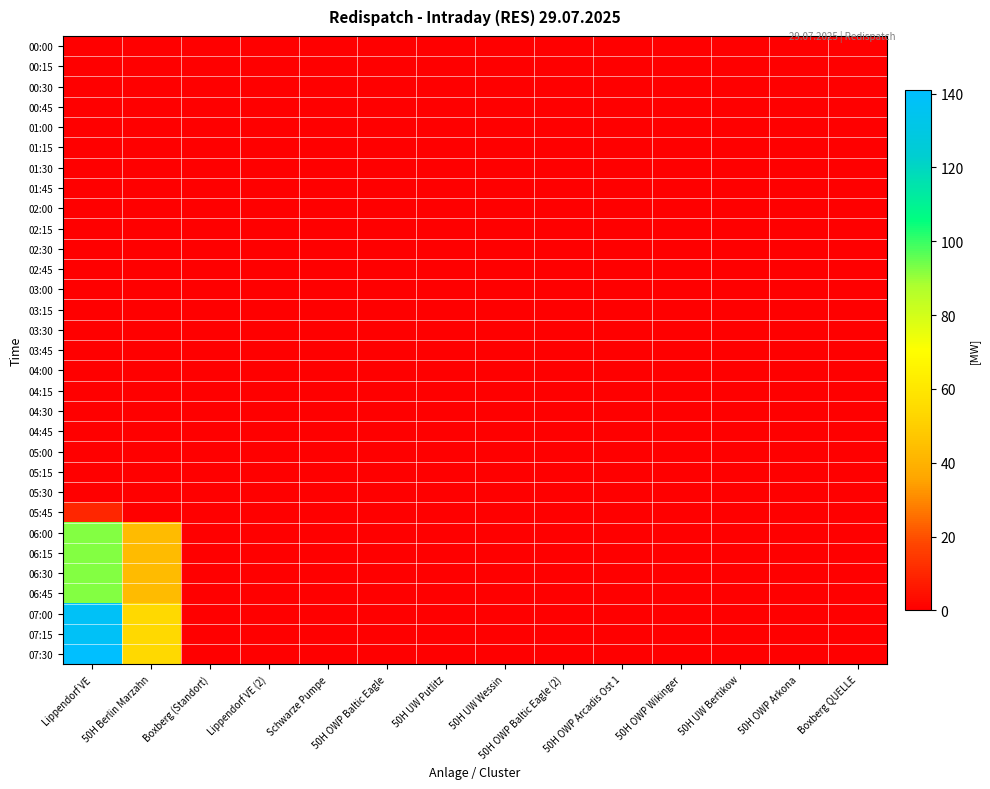

Reading left to right, list all the values displayed in this chart.

00:00: Lippendorf VE=0	50H Berlin Marzahn=0	Boxberg (Standort)=0	Lippendorf VE (2)=0	Schwarze Pumpe=0	50H OWP Baltic Eagle=0	50H UW Putlitz=0	50H UW Wessin=0	50H OWP Baltic Eagle (2)=0	50H OWP Arcadis Ost 1=0	50H OWP Wikinger=0	50H UW Bertikow=0	50H OWP Arkona=0	Boxberg QUELLE=0
00:15: Lippendorf VE=0	50H Berlin Marzahn=0	Boxberg (Standort)=0	Lippendorf VE (2)=0	Schwarze Pumpe=0	50H OWP Baltic Eagle=0	50H UW Putlitz=0	50H UW Wessin=0	50H OWP Baltic Eagle (2)=0	50H OWP Arcadis Ost 1=0	50H OWP Wikinger=0	50H UW Bertikow=0	50H OWP Arkona=0	Boxberg QUELLE=0
00:30: Lippendorf VE=0	50H Berlin Marzahn=0	Boxberg (Standort)=0	Lippendorf VE (2)=0	Schwarze Pumpe=0	50H OWP Baltic Eagle=0	50H UW Putlitz=0	50H UW Wessin=0	50H OWP Baltic Eagle (2)=0	50H OWP Arcadis Ost 1=0	50H OWP Wikinger=0	50H UW Bertikow=0	50H OWP Arkona=0	Boxberg QUELLE=0
00:45: Lippendorf VE=0	50H Berlin Marzahn=0	Boxberg (Standort)=0	Lippendorf VE (2)=0	Schwarze Pumpe=0	50H OWP Baltic Eagle=0	50H UW Putlitz=0	50H UW Wessin=0	50H OWP Baltic Eagle (2)=0	50H OWP Arcadis Ost 1=0	50H OWP Wikinger=0	50H UW Bertikow=0	50H OWP Arkona=0	Boxberg QUELLE=0
01:00: Lippendorf VE=0	50H Berlin Marzahn=0	Boxberg (Standort)=0	Lippendorf VE (2)=0	Schwarze Pumpe=0	50H OWP Baltic Eagle=0	50H UW Putlitz=0	50H UW Wessin=0	50H OWP Baltic Eagle (2)=0	50H OWP Arcadis Ost 1=0	50H OWP Wikinger=0	50H UW Bertikow=0	50H OWP Arkona=0	Boxberg QUELLE=0
01:15: Lippendorf VE=0	50H Berlin Marzahn=0	Boxberg (Standort)=0	Lippendorf VE (2)=0	Schwarze Pumpe=0	50H OWP Baltic Eagle=0	50H UW Putlitz=0	50H UW Wessin=0	50H OWP Baltic Eagle (2)=0	50H OWP Arcadis Ost 1=0	50H OWP Wikinger=0	50H UW Bertikow=0	50H OWP Arkona=0	Boxberg QUELLE=0
01:30: Lippendorf VE=0	50H Berlin Marzahn=0	Boxberg (Standort)=0	Lippendorf VE (2)=0	Schwarze Pumpe=0	50H OWP Baltic Eagle=0	50H UW Putlitz=0	50H UW Wessin=0	50H OWP Baltic Eagle (2)=0	50H OWP Arcadis Ost 1=0	50H OWP Wikinger=0	50H UW Bertikow=0	50H OWP Arkona=0	Boxberg QUELLE=0
01:45: Lippendorf VE=0	50H Berlin Marzahn=0	Boxberg (Standort)=0	Lippendorf VE (2)=0	Schwarze Pumpe=0	50H OWP Baltic Eagle=0	50H UW Putlitz=0	50H UW Wessin=0	50H OWP Baltic Eagle (2)=0	50H OWP Arcadis Ost 1=0	50H OWP Wikinger=0	50H UW Bertikow=0	50H OWP Arkona=0	Boxberg QUELLE=0
02:00: Lippendorf VE=0	50H Berlin Marzahn=0	Boxberg (Standort)=0	Lippendorf VE (2)=0	Schwarze Pumpe=0	50H OWP Baltic Eagle=0	50H UW Putlitz=0	50H UW Wessin=0	50H OWP Baltic Eagle (2)=0	50H OWP Arcadis Ost 1=0	50H OWP Wikinger=0	50H UW Bertikow=0	50H OWP Arkona=0	Boxberg QUELLE=0
02:15: Lippendorf VE=0	50H Berlin Marzahn=0	Boxberg (Standort)=0	Lippendorf VE (2)=0	Schwarze Pumpe=0	50H OWP Baltic Eagle=0	50H UW Putlitz=0	50H UW Wessin=0	50H OWP Baltic Eagle (2)=0	50H OWP Arcadis Ost 1=0	50H OWP Wikinger=0	50H UW Bertikow=0	50H OWP Arkona=0	Boxberg QUELLE=0
02:30: Lippendorf VE=0	50H Berlin Marzahn=0	Boxberg (Standort)=0	Lippendorf VE (2)=0	Schwarze Pumpe=0	50H OWP Baltic Eagle=0	50H UW Putlitz=0	50H UW Wessin=0	50H OWP Baltic Eagle (2)=0	50H OWP Arcadis Ost 1=0	50H OWP Wikinger=0	50H UW Bertikow=0	50H OWP Arkona=0	Boxberg QUELLE=0
02:45: Lippendorf VE=0	50H Berlin Marzahn=0	Boxberg (Standort)=0	Lippendorf VE (2)=0	Schwarze Pumpe=0	50H OWP Baltic Eagle=0	50H UW Putlitz=0	50H UW Wessin=0	50H OWP Baltic Eagle (2)=0	50H OWP Arcadis Ost 1=0	50H OWP Wikinger=0	50H UW Bertikow=0	50H OWP Arkona=0	Boxberg QUELLE=0
03:00: Lippendorf VE=0	50H Berlin Marzahn=0	Boxberg (Standort)=0	Lippendorf VE (2)=0	Schwarze Pumpe=0	50H OWP Baltic Eagle=0	50H UW Putlitz=0	50H UW Wessin=0	50H OWP Baltic Eagle (2)=0	50H OWP Arcadis Ost 1=0	50H OWP Wikinger=0	50H UW Bertikow=0	50H OWP Arkona=0	Boxberg QUELLE=0
03:15: Lippendorf VE=0	50H Berlin Marzahn=0	Boxberg (Standort)=0	Lippendorf VE (2)=0	Schwarze Pumpe=0	50H OWP Baltic Eagle=0	50H UW Putlitz=0	50H UW Wessin=0	50H OWP Baltic Eagle (2)=0	50H OWP Arcadis Ost 1=0	50H OWP Wikinger=0	50H UW Bertikow=0	50H OWP Arkona=0	Boxberg QUELLE=0
03:30: Lippendorf VE=0	50H Berlin Marzahn=0	Boxberg (Standort)=0	Lippendorf VE (2)=0	Schwarze Pumpe=0	50H OWP Baltic Eagle=0	50H UW Putlitz=0	50H UW Wessin=0	50H OWP Baltic Eagle (2)=0	50H OWP Arcadis Ost 1=0	50H OWP Wikinger=0	50H UW Bertikow=0	50H OWP Arkona=0	Boxberg QUELLE=0
03:45: Lippendorf VE=0	50H Berlin Marzahn=0	Boxberg (Standort)=0	Lippendorf VE (2)=0	Schwarze Pumpe=0	50H OWP Baltic Eagle=0	50H UW Putlitz=0	50H UW Wessin=0	50H OWP Baltic Eagle (2)=0	50H OWP Arcadis Ost 1=0	50H OWP Wikinger=0	50H UW Bertikow=0	50H OWP Arkona=0	Boxberg QUELLE=0
04:00: Lippendorf VE=0	50H Berlin Marzahn=0	Boxberg (Standort)=0	Lippendorf VE (2)=0	Schwarze Pumpe=0	50H OWP Baltic Eagle=0	50H UW Putlitz=0	50H UW Wessin=0	50H OWP Baltic Eagle (2)=0	50H OWP Arcadis Ost 1=0	50H OWP Wikinger=0	50H UW Bertikow=0	50H OWP Arkona=0	Boxberg QUELLE=0
04:15: Lippendorf VE=0	50H Berlin Marzahn=0	Boxberg (Standort)=0	Lippendorf VE (2)=0	Schwarze Pumpe=0	50H OWP Baltic Eagle=0	50H UW Putlitz=0	50H UW Wessin=0	50H OWP Baltic Eagle (2)=0	50H OWP Arcadis Ost 1=0	50H OWP Wikinger=0	50H UW Bertikow=0	50H OWP Arkona=0	Boxberg QUELLE=0
04:30: Lippendorf VE=0	50H Berlin Marzahn=0	Boxberg (Standort)=0	Lippendorf VE (2)=0	Schwarze Pumpe=0	50H OWP Baltic Eagle=0	50H UW Putlitz=0	50H UW Wessin=0	50H OWP Baltic Eagle (2)=0	50H OWP Arcadis Ost 1=0	50H OWP Wikinger=0	50H UW Bertikow=0	50H OWP Arkona=0	Boxberg QUELLE=0
04:45: Lippendorf VE=0	50H Berlin Marzahn=0	Boxberg (Standort)=0	Lippendorf VE (2)=0	Schwarze Pumpe=0	50H OWP Baltic Eagle=0	50H UW Putlitz=0	50H UW Wessin=0	50H OWP Baltic Eagle (2)=0	50H OWP Arcadis Ost 1=0	50H OWP Wikinger=0	50H UW Bertikow=0	50H OWP Arkona=0	Boxberg QUELLE=0
05:00: Lippendorf VE=0	50H Berlin Marzahn=0	Boxberg (Standort)=0	Lippendorf VE (2)=0	Schwarze Pumpe=0	50H OWP Baltic Eagle=0	50H UW Putlitz=0	50H UW Wessin=0	50H OWP Baltic Eagle (2)=0	50H OWP Arcadis Ost 1=0	50H OWP Wikinger=0	50H UW Bertikow=0	50H OWP Arkona=0	Boxberg QUELLE=0
05:15: Lippendorf VE=0	50H Berlin Marzahn=0	Boxberg (Standort)=0	Lippendorf VE (2)=0	Schwarze Pumpe=0	50H OWP Baltic Eagle=0	50H UW Putlitz=0	50H UW Wessin=0	50H OWP Baltic Eagle (2)=0	50H OWP Arcadis Ost 1=0	50H OWP Wikinger=0	50H UW Bertikow=0	50H OWP Arkona=0	Boxberg QUELLE=0
05:30: Lippendorf VE=0	50H Berlin Marzahn=0	Boxberg (Standort)=0	Lippendorf VE (2)=0	Schwarze Pumpe=0	50H OWP Baltic Eagle=0	50H UW Putlitz=0	50H UW Wessin=0	50H OWP Baltic Eagle (2)=0	50H OWP Arcadis Ost 1=0	50H OWP Wikinger=0	50H UW Bertikow=0	50H OWP Arkona=0	Boxberg QUELLE=0
05:45: Lippendorf VE=10	50H Berlin Marzahn=0	Boxberg (Standort)=0	Lippendorf VE (2)=0	Schwarze Pumpe=0	50H OWP Baltic Eagle=0	50H UW Putlitz=0	50H UW Wessin=0	50H OWP Baltic Eagle (2)=0	50H OWP Arcadis Ost 1=0	50H OWP Wikinger=0	50H UW Bertikow=0	50H OWP Arkona=0	Boxberg QUELLE=0
06:00: Lippendorf VE=92	50H Berlin Marzahn=43	Boxberg (Standort)=0	Lippendorf VE (2)=0	Schwarze Pumpe=0	50H OWP Baltic Eagle=0	50H UW Putlitz=0	50H UW Wessin=0	50H OWP Baltic Eagle (2)=0	50H OWP Arcadis Ost 1=0	50H OWP Wikinger=0	50H UW Bertikow=0	50H OWP Arkona=0	Boxberg QUELLE=0
06:15: Lippendorf VE=92	50H Berlin Marzahn=43	Boxberg (Standort)=0	Lippendorf VE (2)=0	Schwarze Pumpe=0	50H OWP Baltic Eagle=0	50H UW Putlitz=0	50H UW Wessin=0	50H OWP Baltic Eagle (2)=0	50H OWP Arcadis Ost 1=0	50H OWP Wikinger=0	50H UW Bertikow=0	50H OWP Arkona=0	Boxberg QUELLE=0
06:30: Lippendorf VE=92	50H Berlin Marzahn=43	Boxberg (Standort)=0	Lippendorf VE (2)=0	Schwarze Pumpe=0	50H OWP Baltic Eagle=0	50H UW Putlitz=0	50H UW Wessin=0	50H OWP Baltic Eagle (2)=0	50H OWP Arcadis Ost 1=0	50H OWP Wikinger=0	50H UW Bertikow=0	50H OWP Arkona=0	Boxberg QUELLE=0
06:45: Lippendorf VE=92	50H Berlin Marzahn=43	Boxberg (Standort)=0	Lippendorf VE (2)=0	Schwarze Pumpe=0	50H OWP Baltic Eagle=0	50H UW Putlitz=0	50H UW Wessin=0	50H OWP Baltic Eagle (2)=0	50H OWP Arcadis Ost 1=0	50H OWP Wikinger=0	50H UW Bertikow=0	50H OWP Arkona=0	Boxberg QUELLE=0
07:00: Lippendorf VE=138	50H Berlin Marzahn=54	Boxberg (Standort)=0	Lippendorf VE (2)=0	Schwarze Pumpe=0	50H OWP Baltic Eagle=0	50H UW Putlitz=0	50H UW Wessin=0	50H OWP Baltic Eagle (2)=0	50H OWP Arcadis Ost 1=0	50H OWP Wikinger=0	50H UW Bertikow=0	50H OWP Arkona=0	Boxberg QUELLE=0
07:15: Lippendorf VE=138	50H Berlin Marzahn=54	Boxberg (Standort)=0	Lippendorf VE (2)=0	Schwarze Pumpe=0	50H OWP Baltic Eagle=0	50H UW Putlitz=0	50H UW Wessin=0	50H OWP Baltic Eagle (2)=0	50H OWP Arcadis Ost 1=0	50H OWP Wikinger=0	50H UW Bertikow=0	50H OWP Arkona=0	Boxberg QUELLE=0
07:30: Lippendorf VE=141	50H Berlin Marzahn=54	Boxberg (Standort)=0	Lippendorf VE (2)=0	Schwarze Pumpe=0	50H OWP Baltic Eagle=0	50H UW Putlitz=0	50H UW Wessin=0	50H OWP Baltic Eagle (2)=0	50H OWP Arcadis Ost 1=0	50H OWP Wikinger=0	50H UW Bertikow=0	50H OWP Arkona=0	Boxberg QUELLE=0